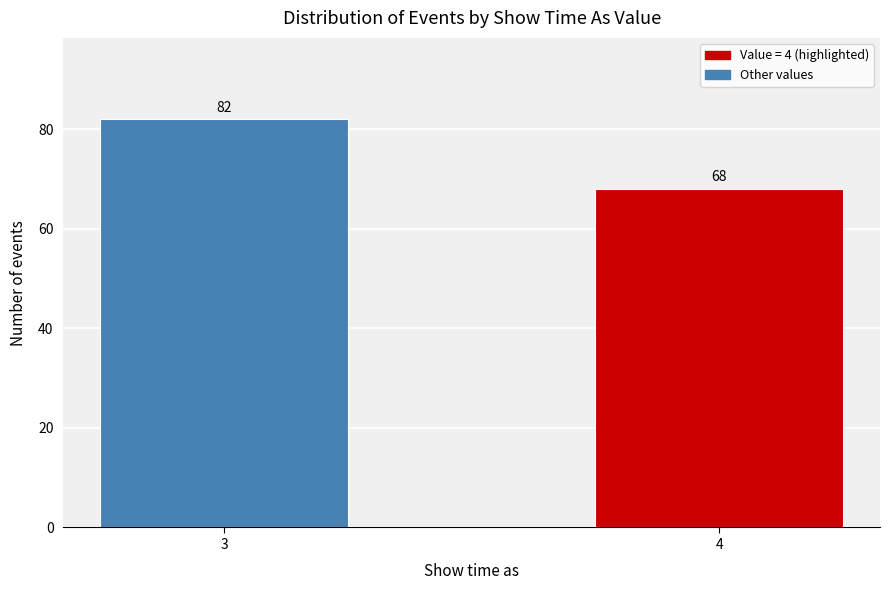

Reading left to right, what are all the values shown in this chart?

82	68